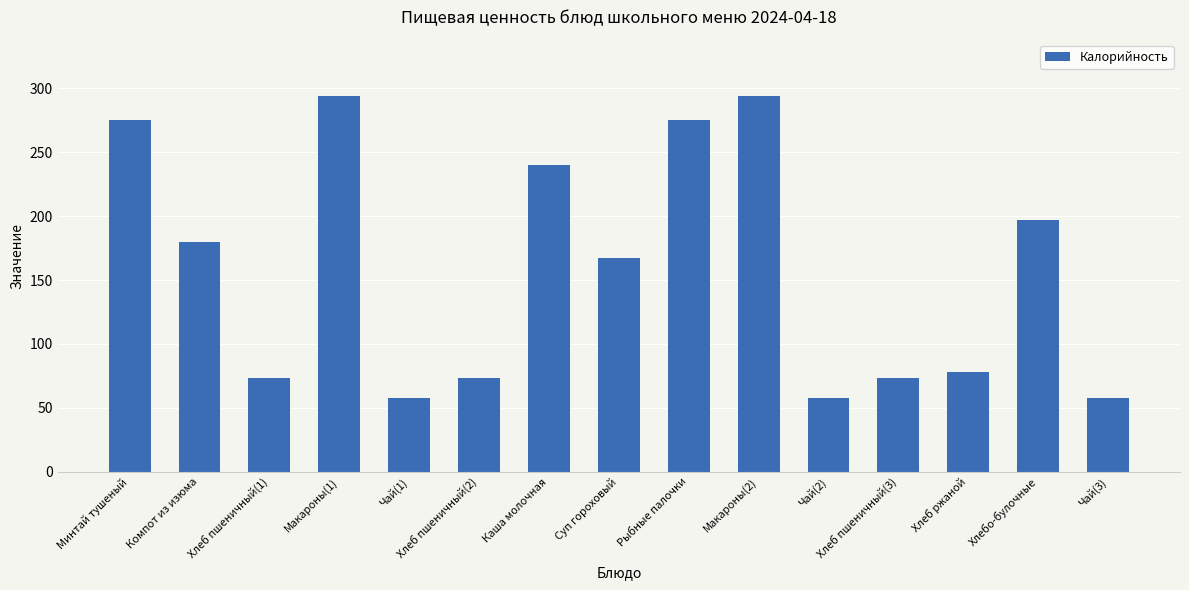

The value at Рыбные палочки is 431. True or false?

False